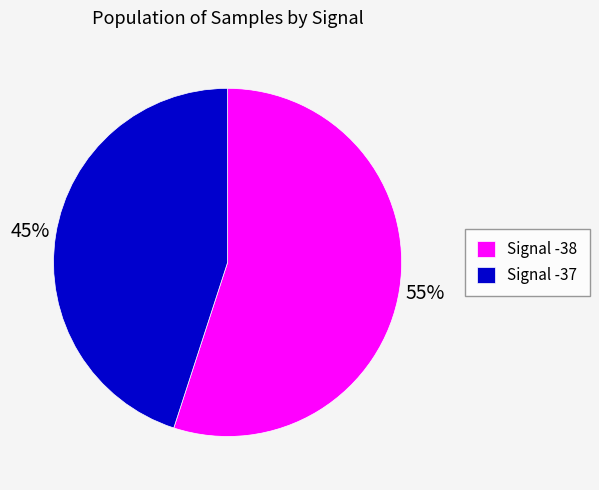

How many slices are in this pie chart?

2